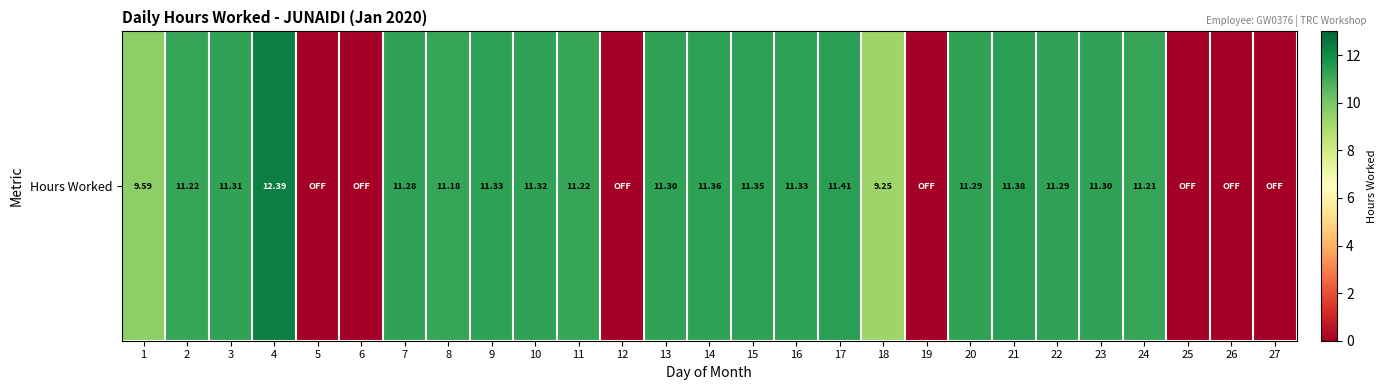

Reading right to left, extract all data points from this chart.

0.0	0.0	0.0	11.2	11.3	11.3	11.4	11.3	0.0	9.2	11.4	11.3	11.3	11.4	11.3	0.0	11.2	11.3	11.3	11.2	11.3	0.0	0.0	12.4	11.3	11.2	9.6